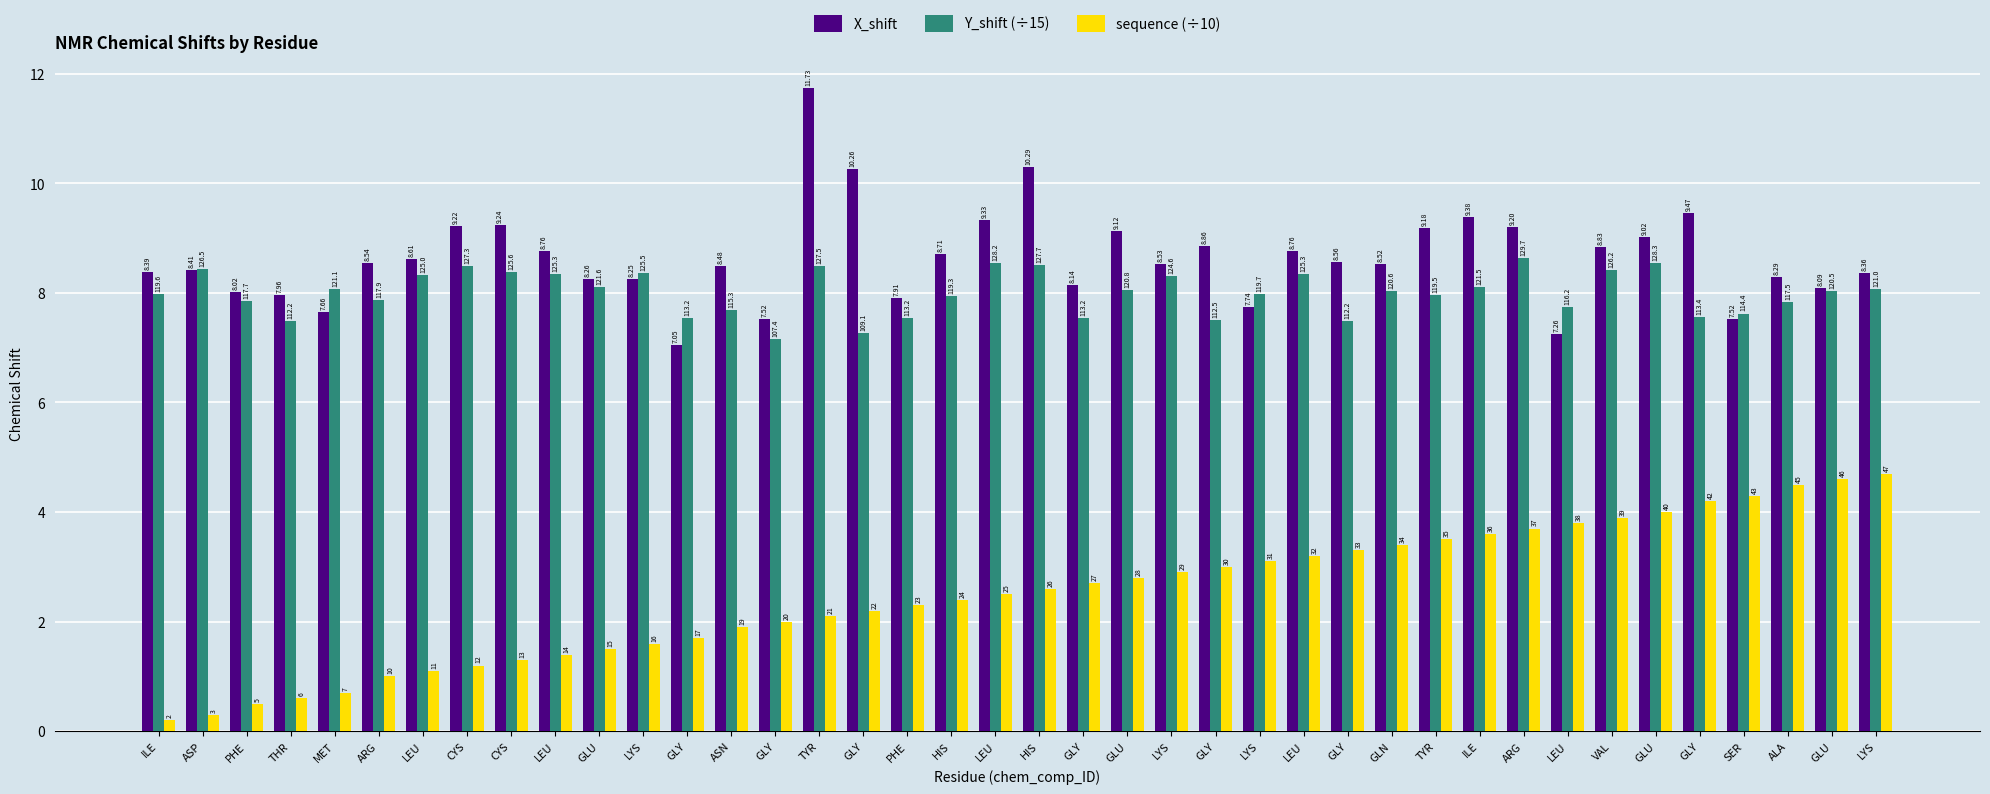

The sequence (÷10) series shows 3.9 at VAL. True or false?

True